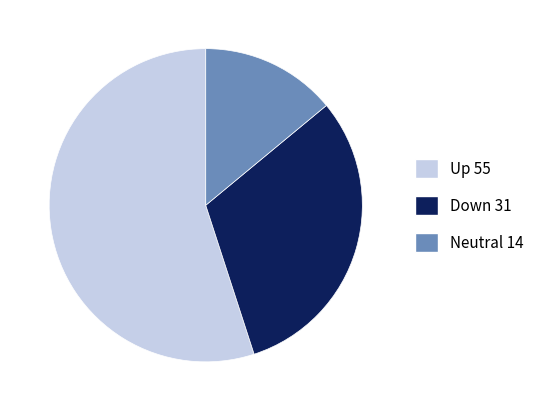

Is there a majority slice in this chart?

Yes